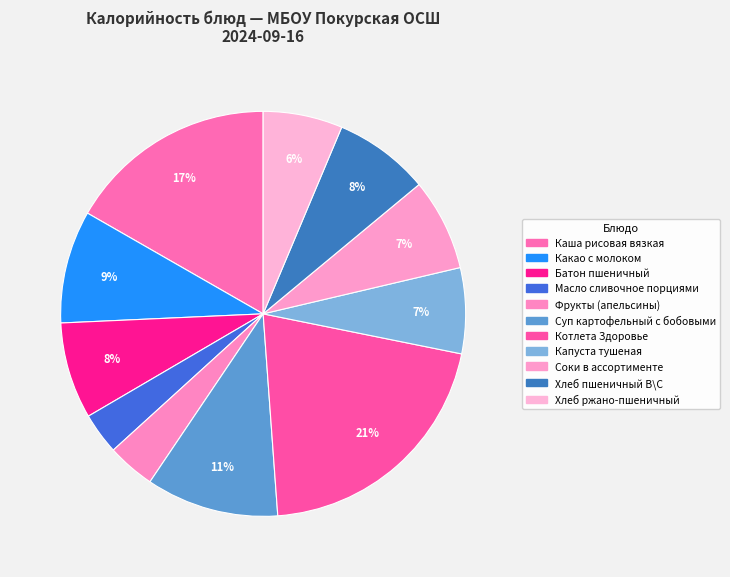

Which category has the smallest portion of the pie?

Масло сливочное порциями